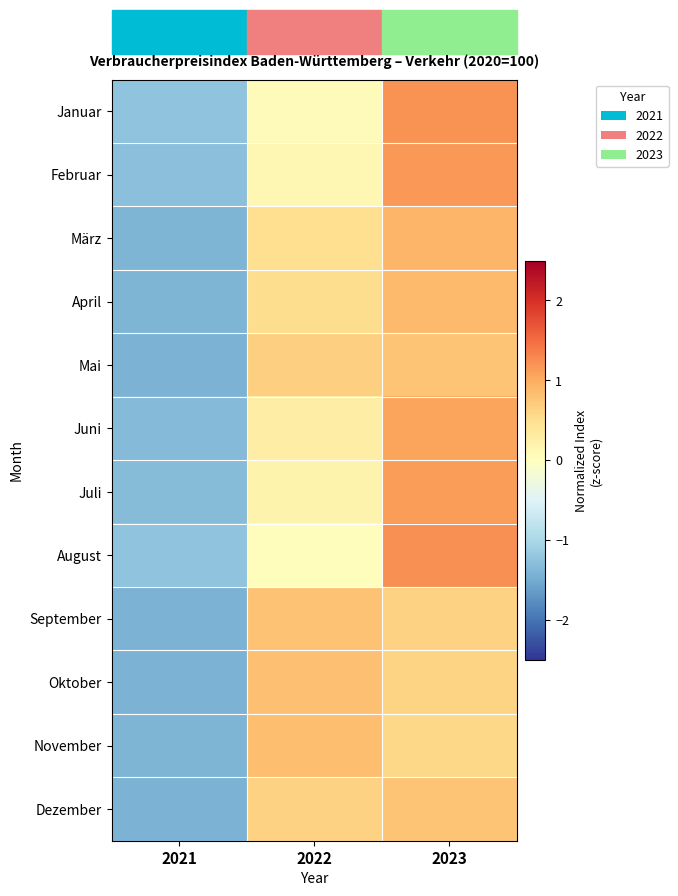

At how many categories does at least one series exceed 0?

2